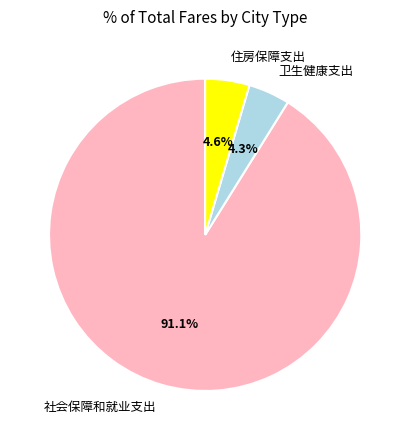

What is the ratio of the value at 住房保障支出 to the value at 社会保障和就业支出?

0.1